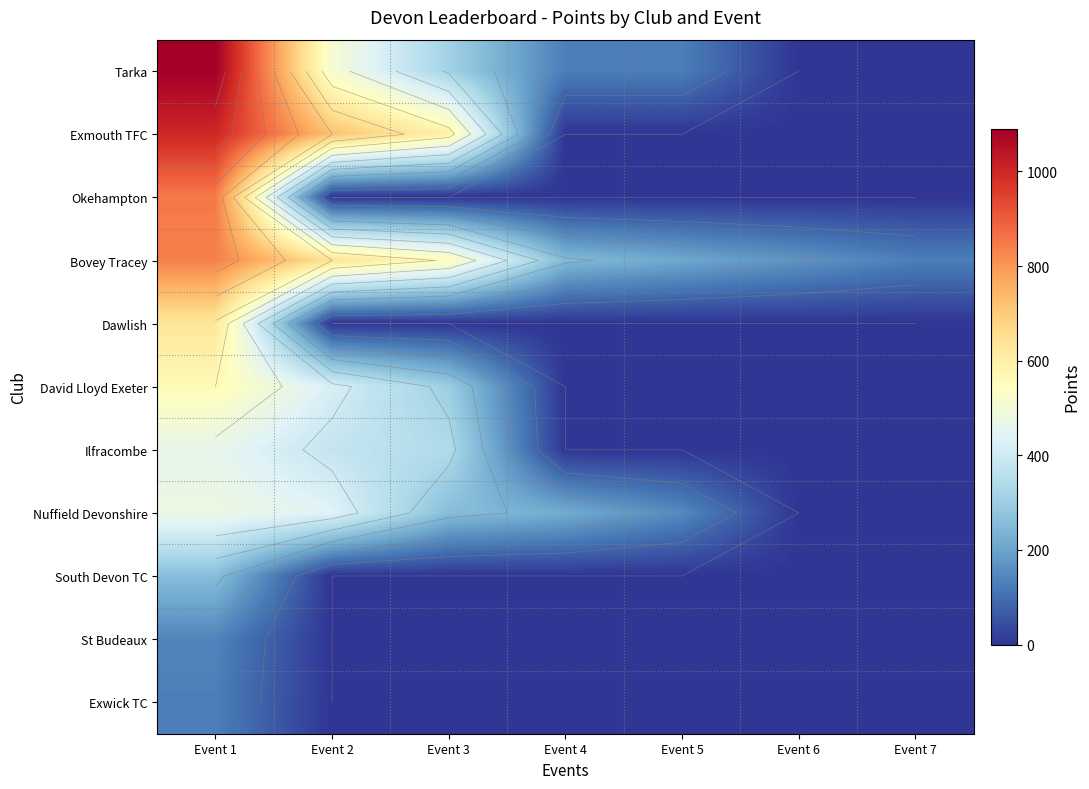

Is it true that Nuffield Devonshire equals 127 at Event 4?

False